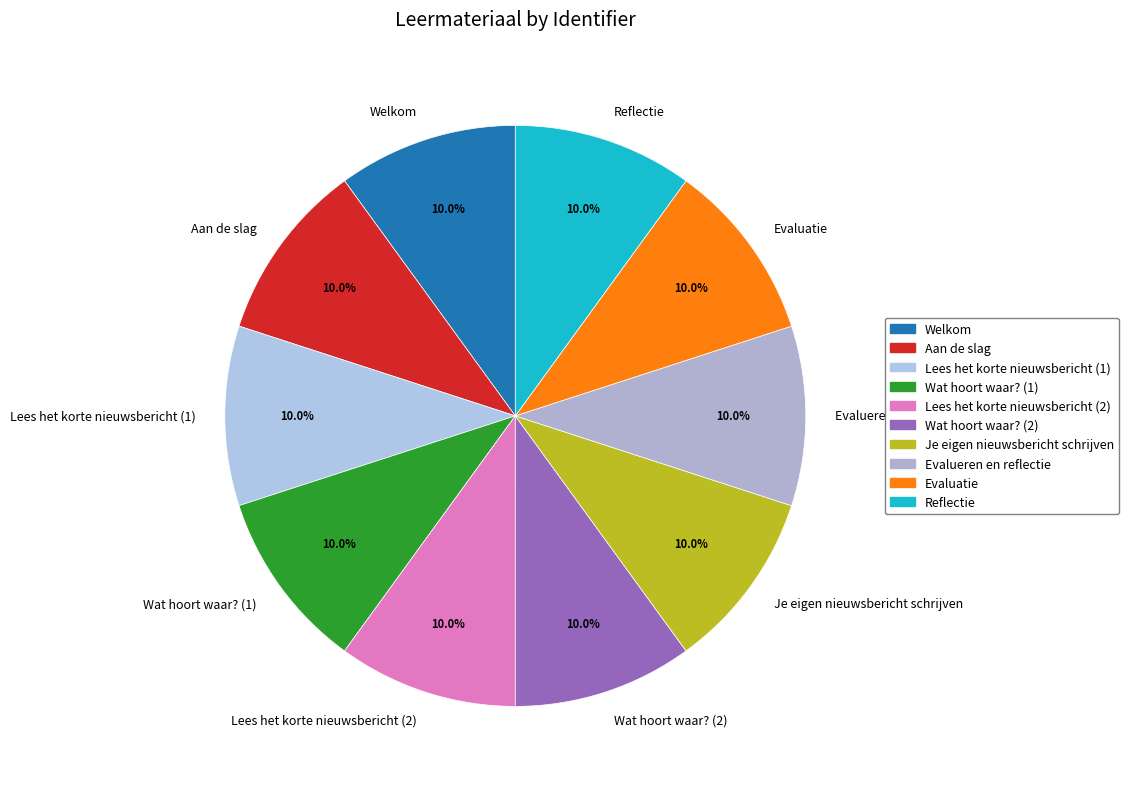

How many slices are in this pie chart?

10